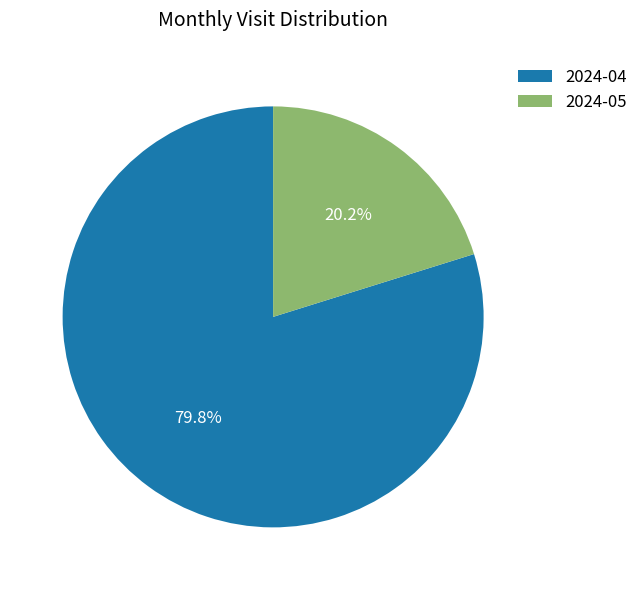

Which has a higher value, 2024-05 or 2024-04?

2024-04